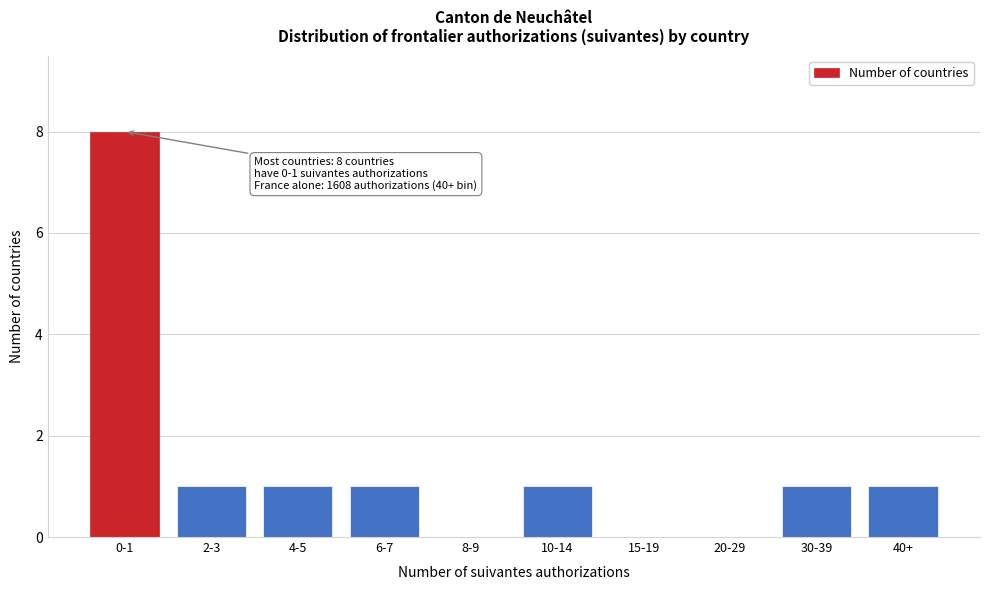

Reading left to right, list all the values displayed in this chart.

0-1=8	2-3=1	4-5=1	6-7=1	8-9=0	10-14=1	15-19=0	20-29=0	30-39=1	40+=1